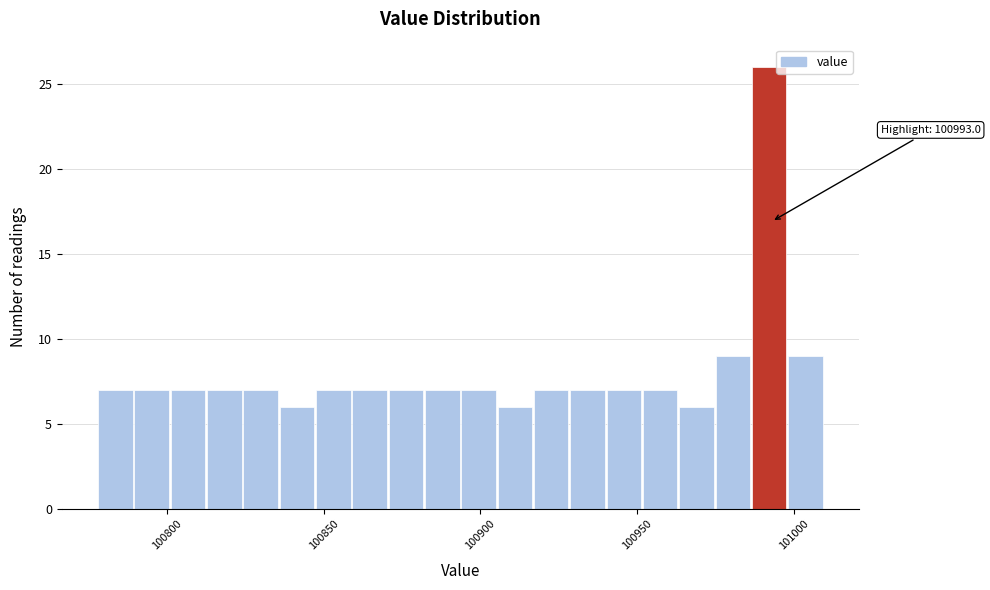

Read against the x-axis, roughly where is the centre of the tallest bar?

100990